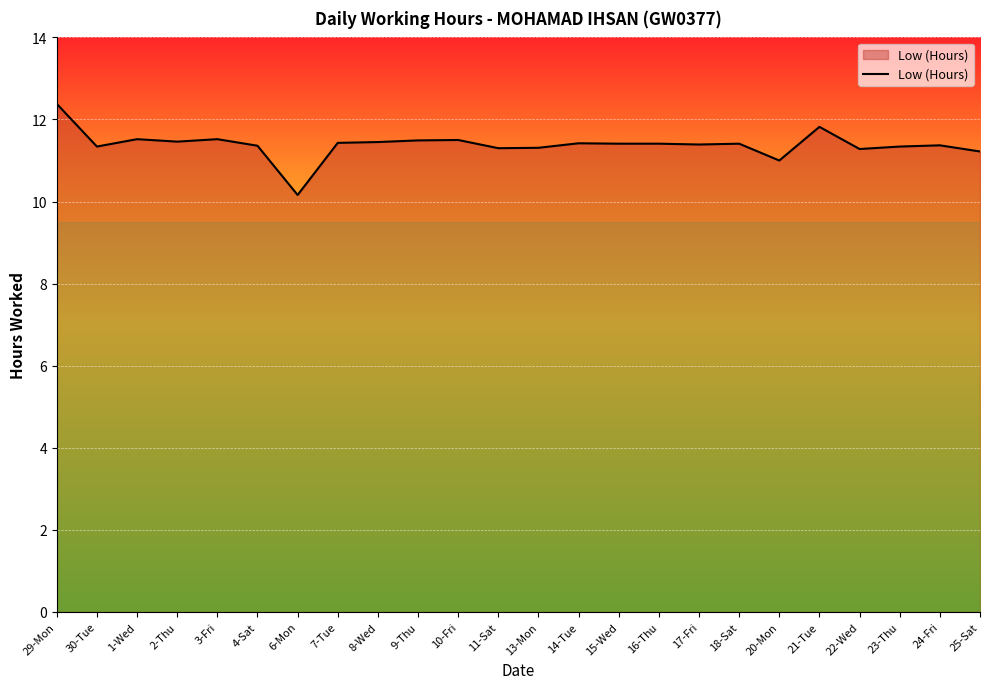

What is the approximate value at 4-Sat?

11.4